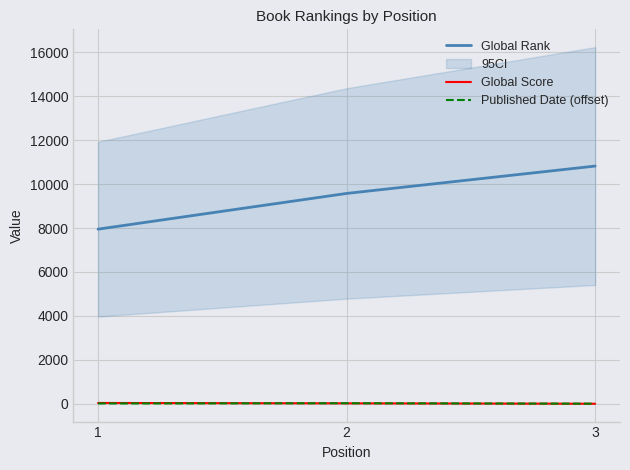

How many lines are shown in the chart?

3